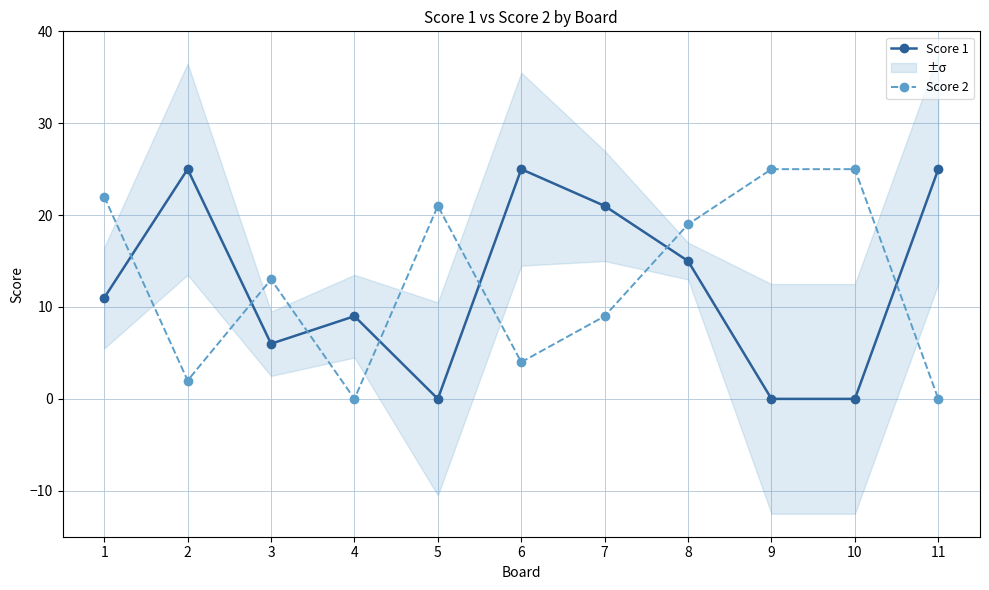

What is the value of the Score 2 point at the 8th from the left?

19